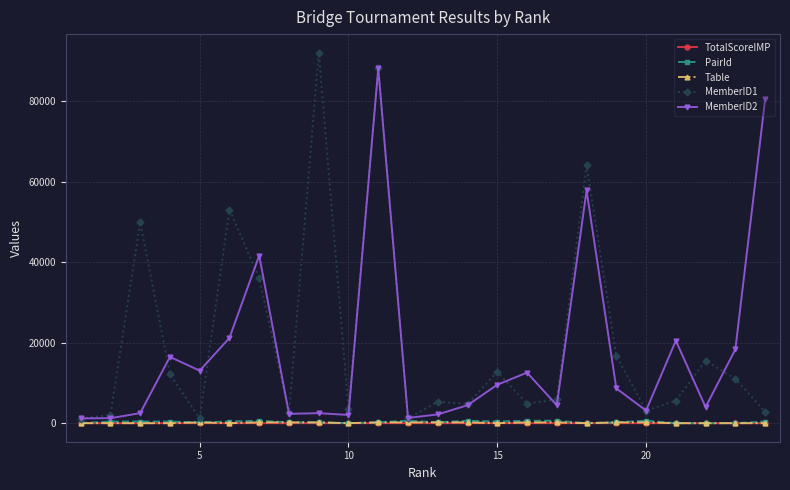

Which series has the largest range (max minus min)?

MemberID1